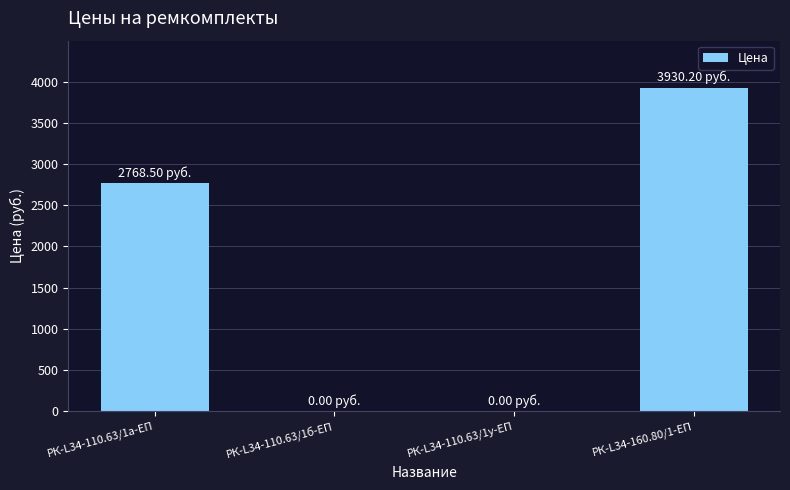

Does the chart contain stacked bars?

No